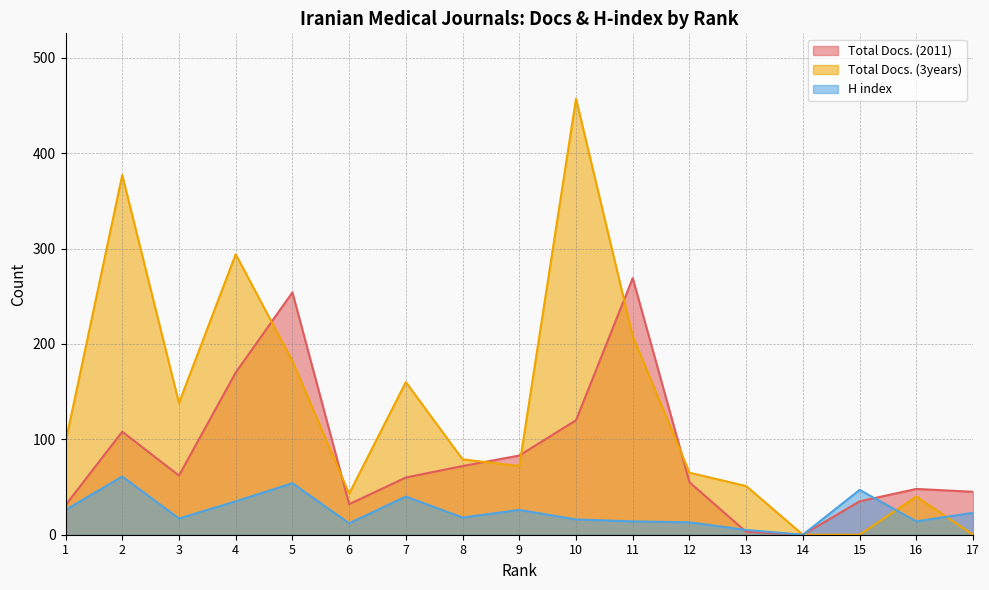

Is it true that Total Docs. (3years) equals 117 at 8?

False